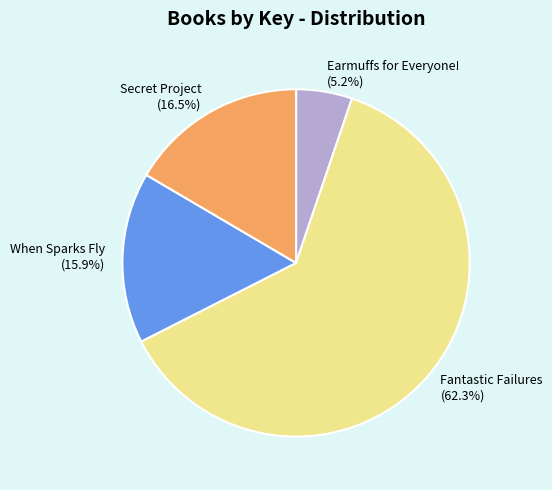

What portion of the pie excludes Secret Project?

83.5%